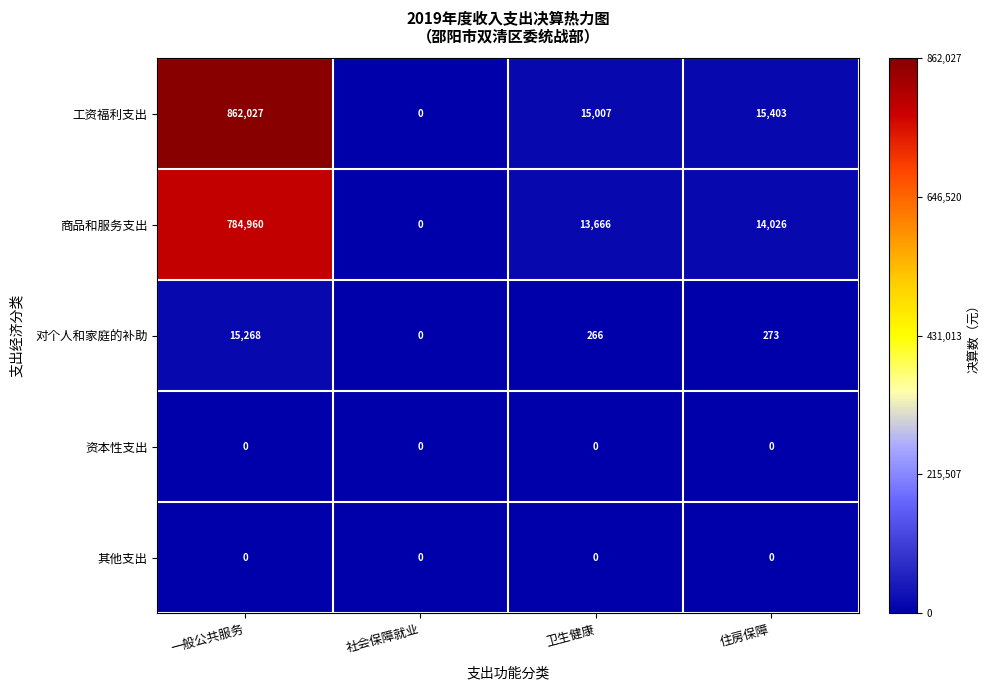

What is the greatest value displayed?

862027